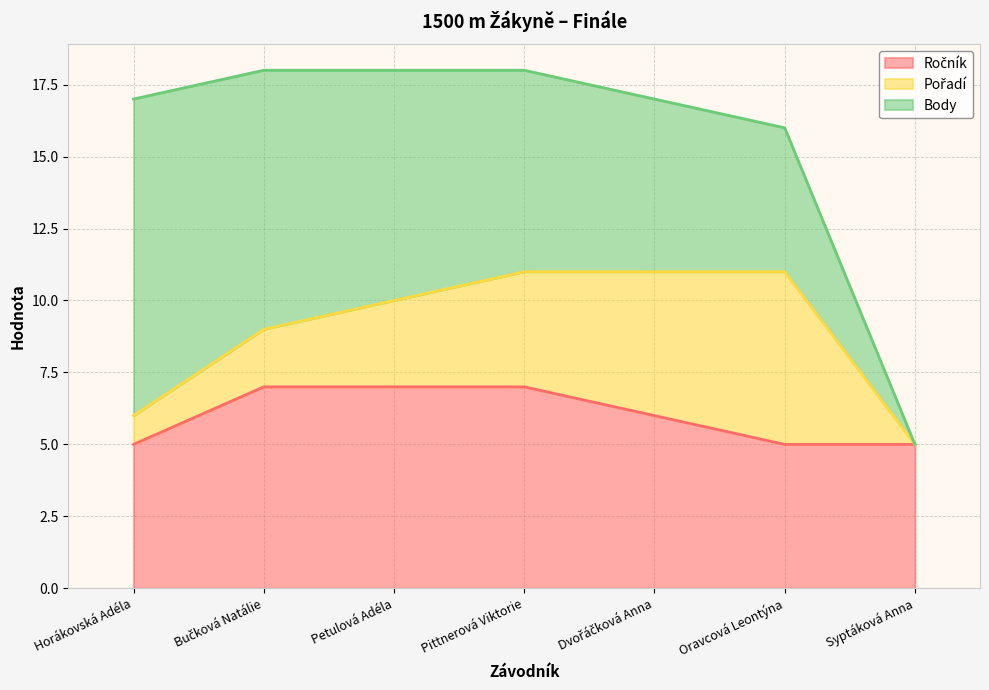

Rank the series by their average value, from lowest to highest.

Pořadí, Ročník, Body